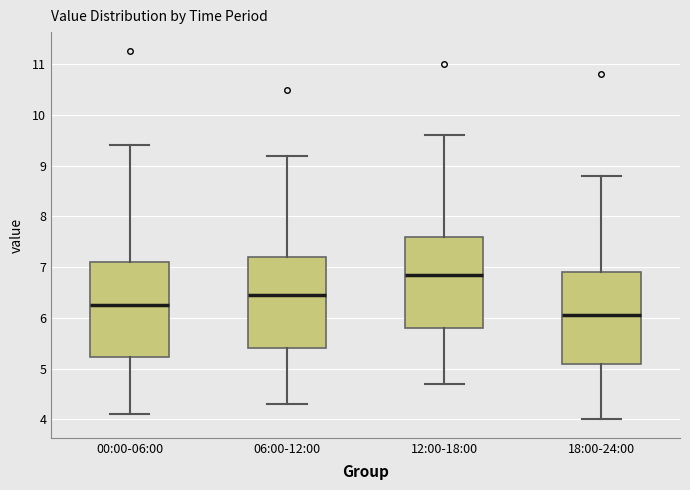

Reading left to right, read every box against the y-axis: the position of its median line, the range the box covers, and the ends of its whiskers. The values are not printed on the chart, so give them approximately, as read against the axis.

00:00-06:00: median 6.3, box 5.2 to 7.1, whiskers 4.1 to 9.4
06:00-12:00: median 6.5, box 5.4 to 7.2, whiskers 4.3 to 9.2
12:00-18:00: median 6.9, box 5.8 to 7.6, whiskers 4.7 to 9.6
18:00-24:00: median 6.1, box 5.1 to 6.9, whiskers 4.0 to 8.8